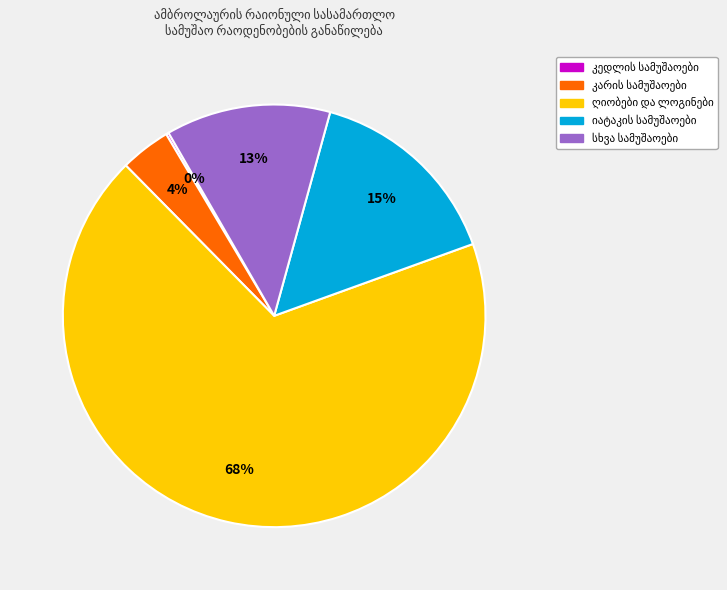

Is there any slice that represents more than half of the pie?

Yes